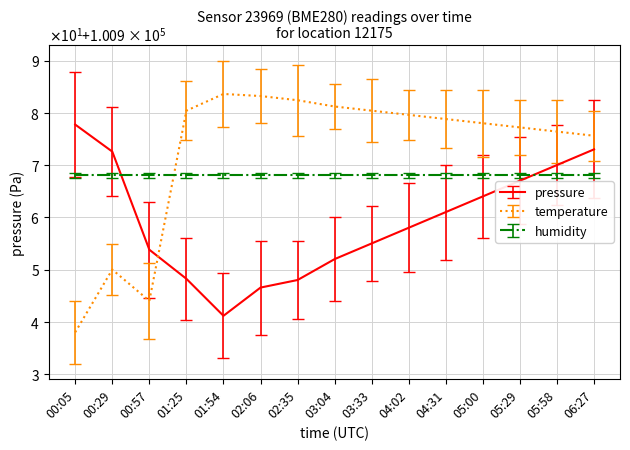

What is the difference between the second highest and second lowest values in the temperature series?

39.2